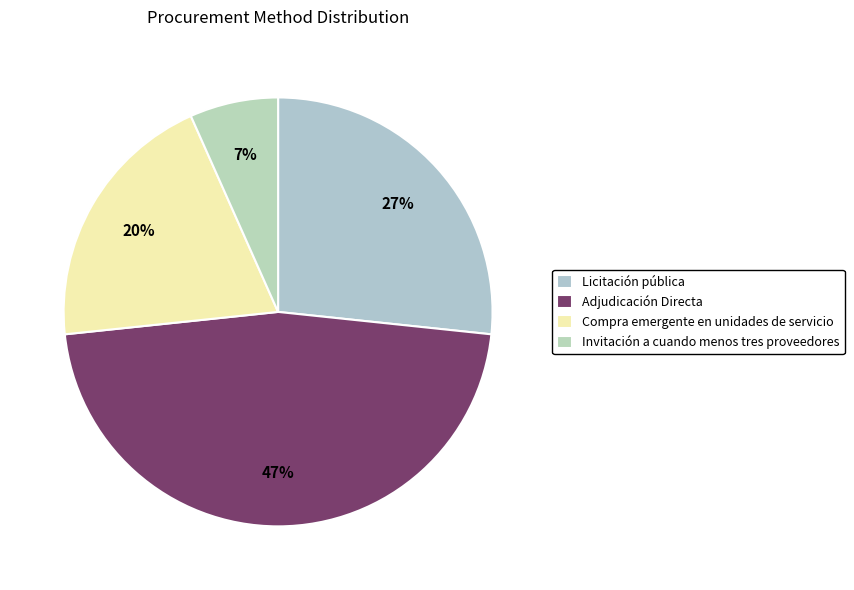

To the nearest percent, what is the difference between the largest and smallest slice percentages?

40%